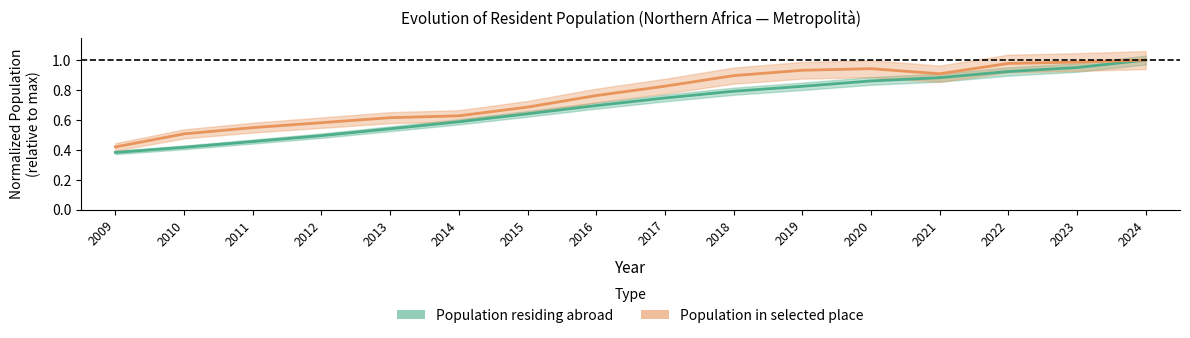

Between 2014 and 2021, which is larger?

2021